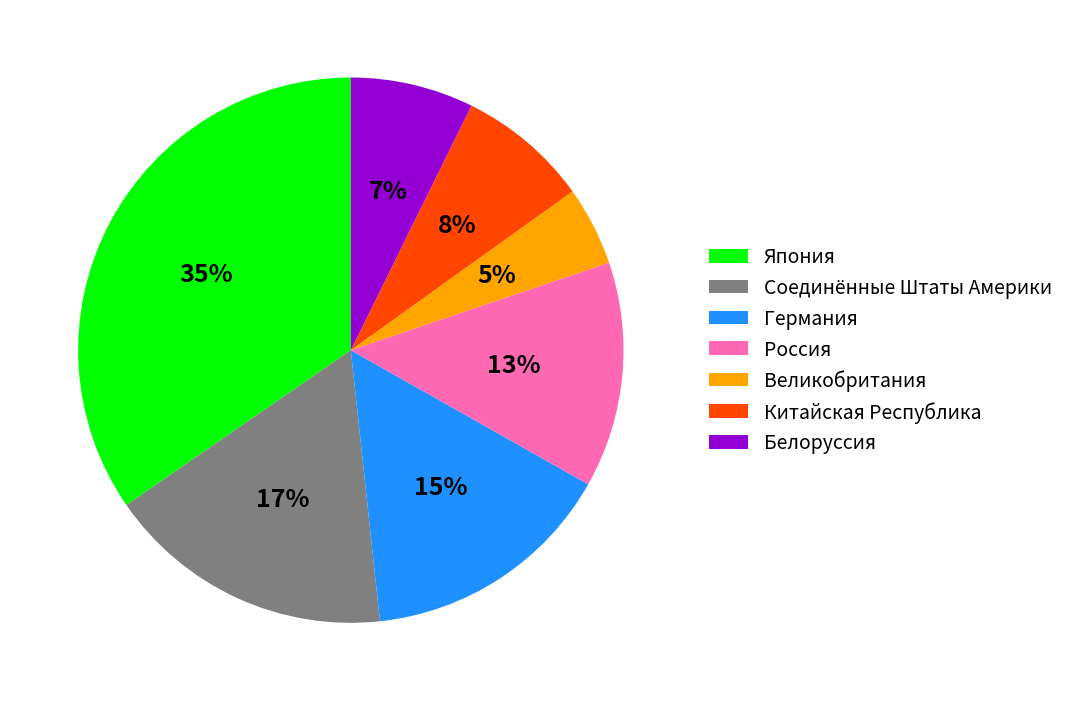

Does Россия represent more than half of the total?

No